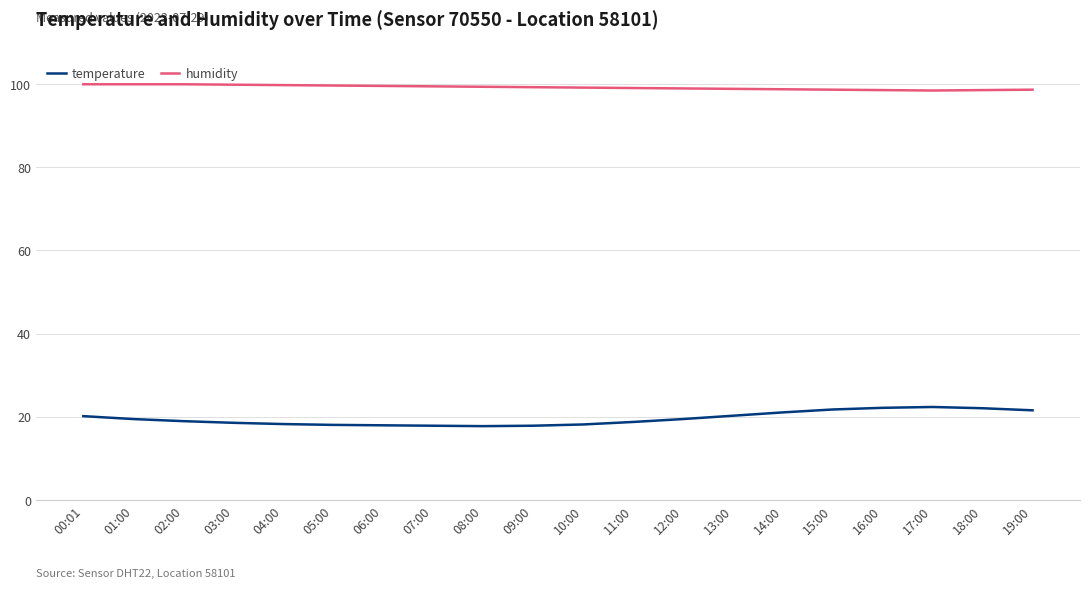

What is the greatest value displayed?

99.9